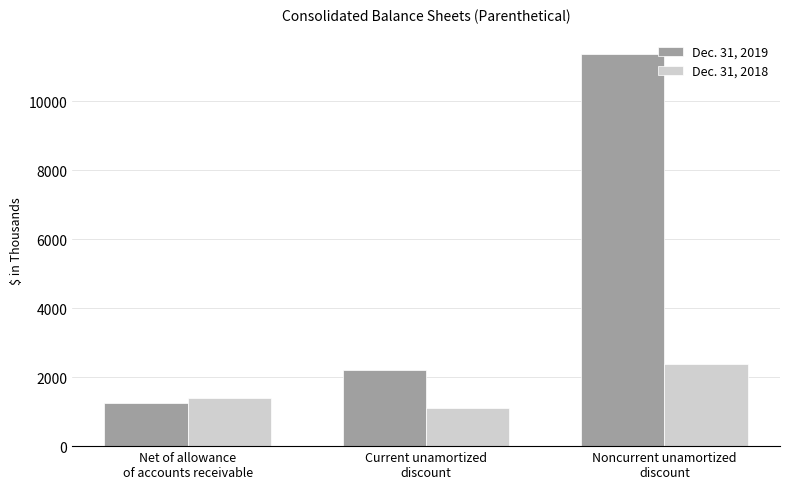

What is the average value of the Dec. 31, 2019 series?

4938